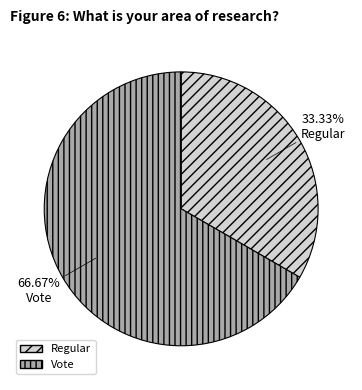

How much of the chart is everything except Regular?

66.7%